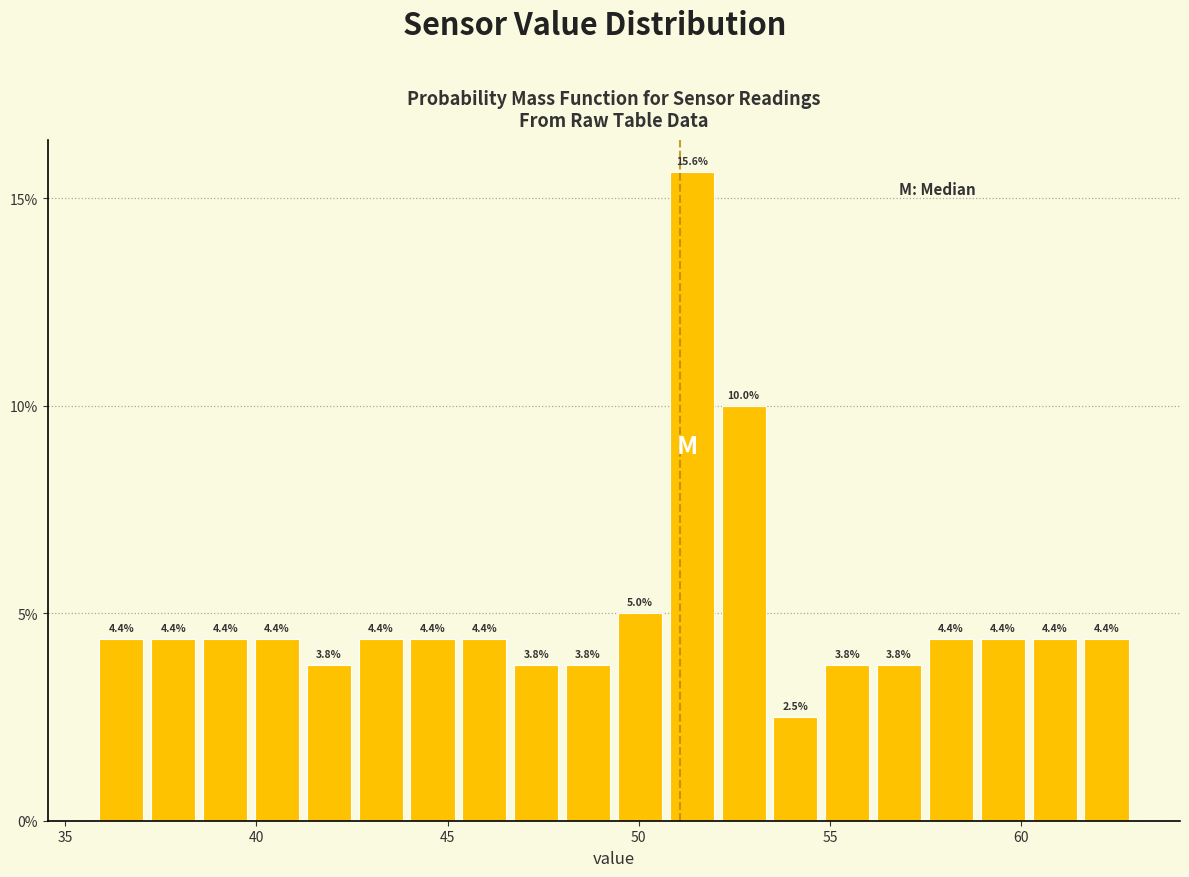

Read against the x-axis, roughly where is the centre of the tallest bar?

51.5